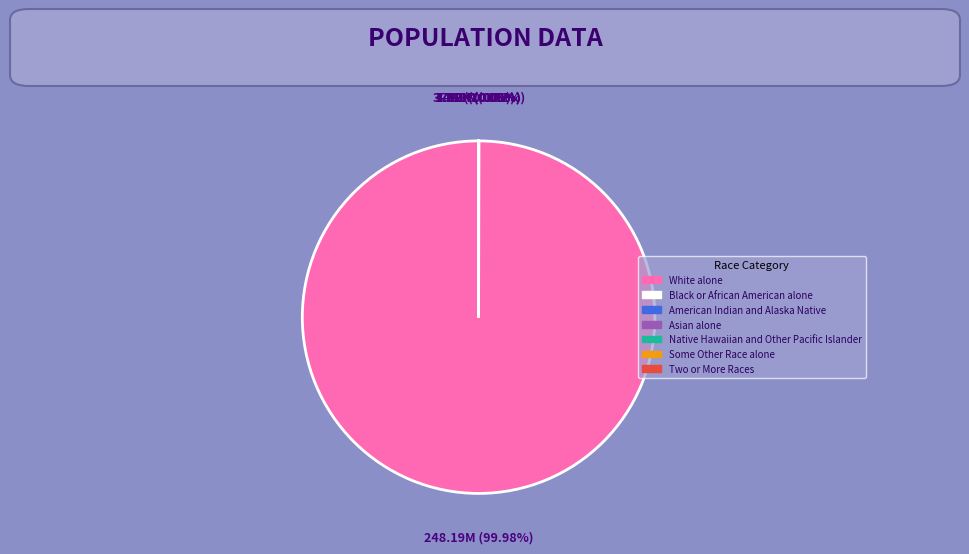

Which category has the biggest portion of the pie?

White alone